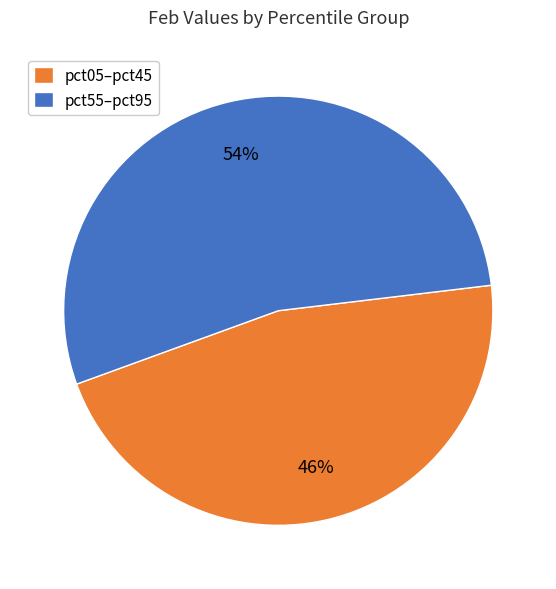

To the nearest percent, what is the average slice percentage?

50%